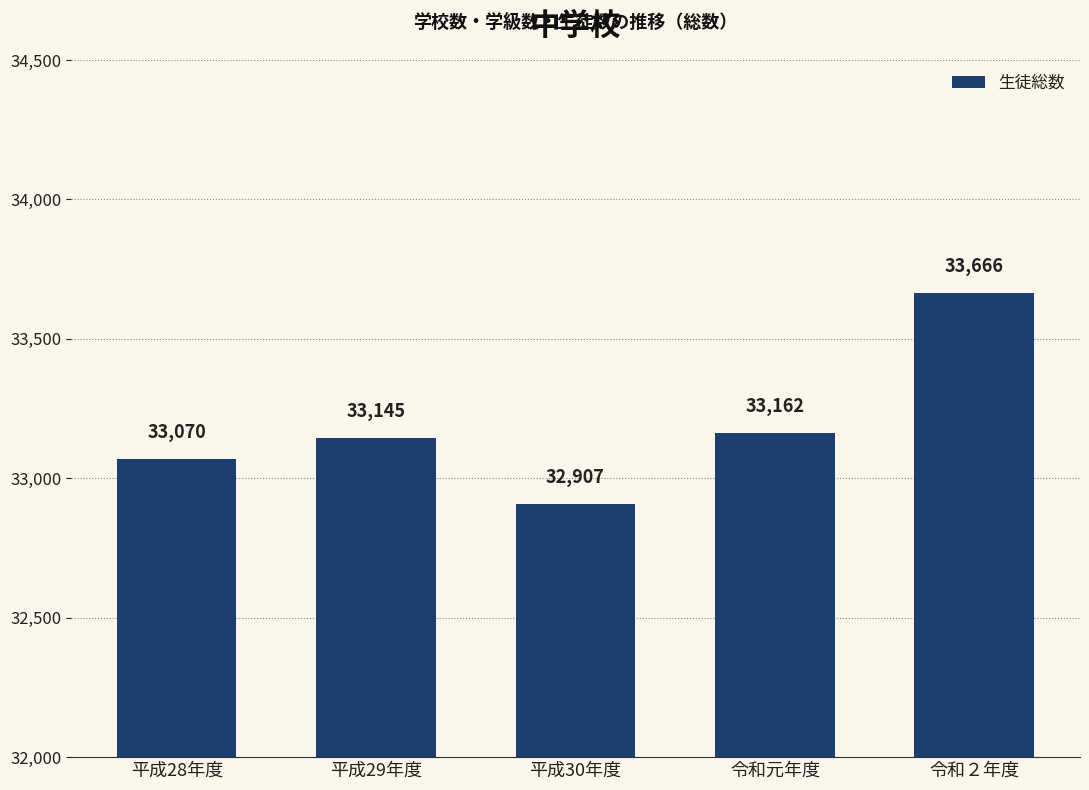

How many series are shown in this chart?

1